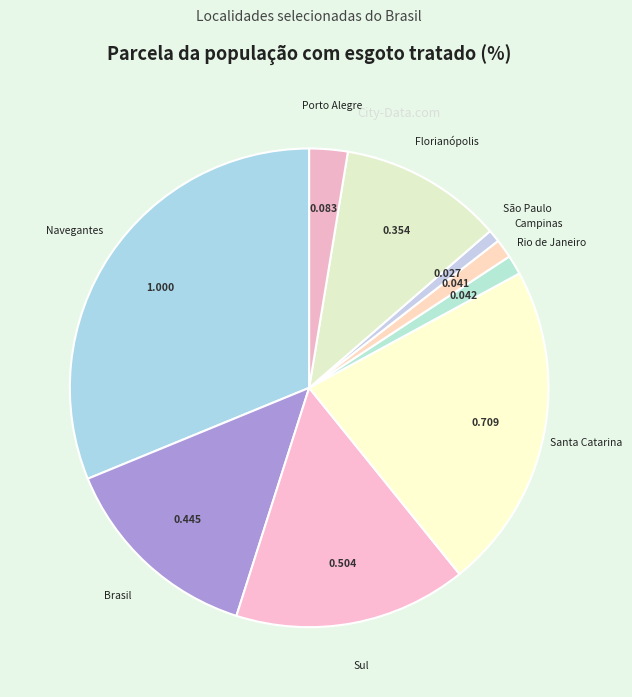

Is Porto Alegre the majority of the pie?

No